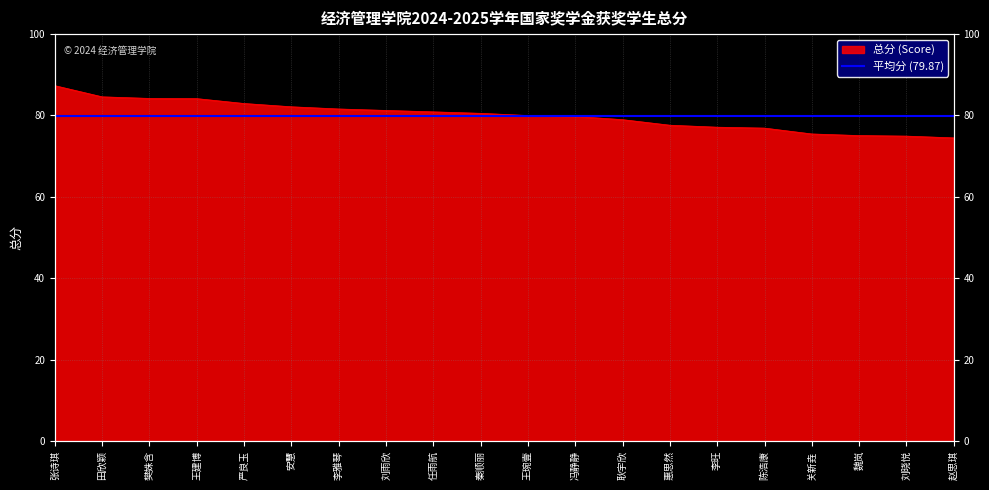

At which category does the chart reach its minimum across all series?

赵思琪